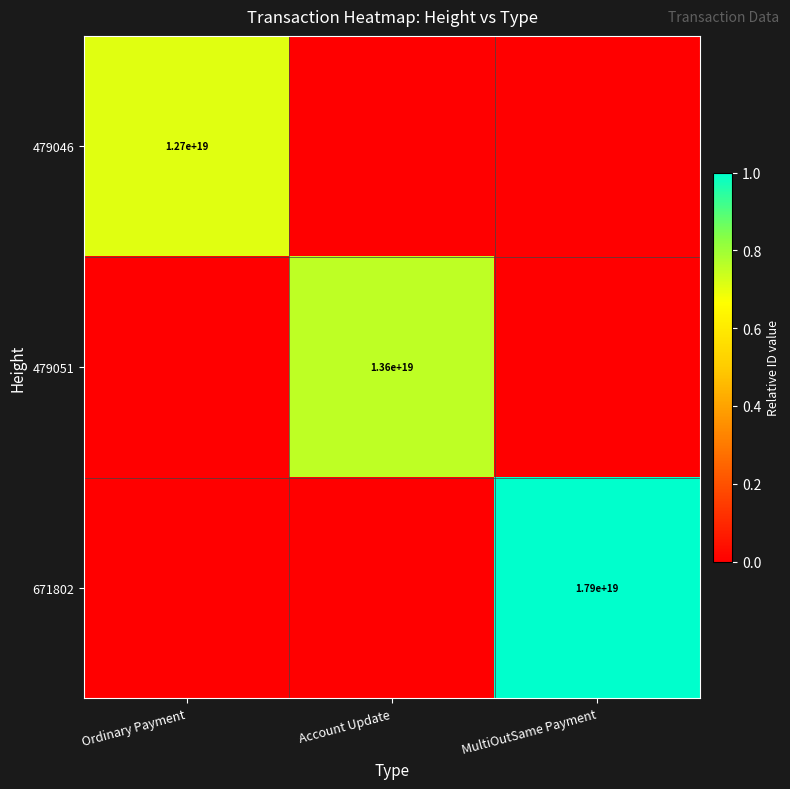

The 671802 series shows 11986487344557111296 at MultiOutSame Payment. True or false?

False